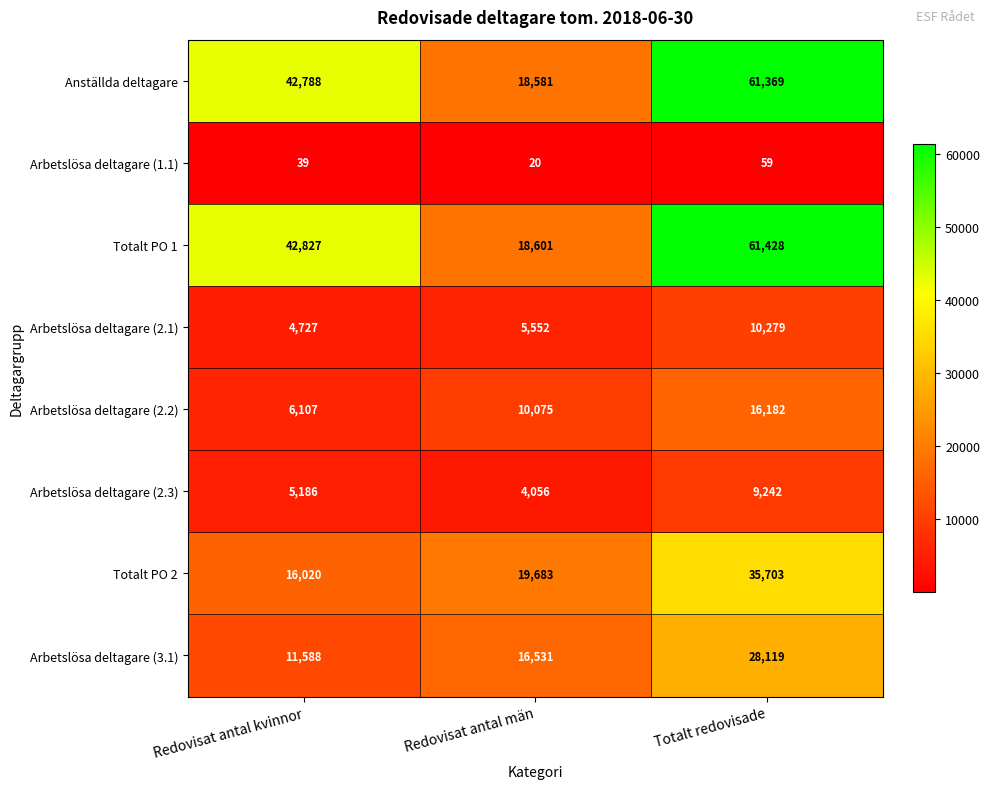

At which category does the chart reach its minimum across all series?

Redovisat antal män